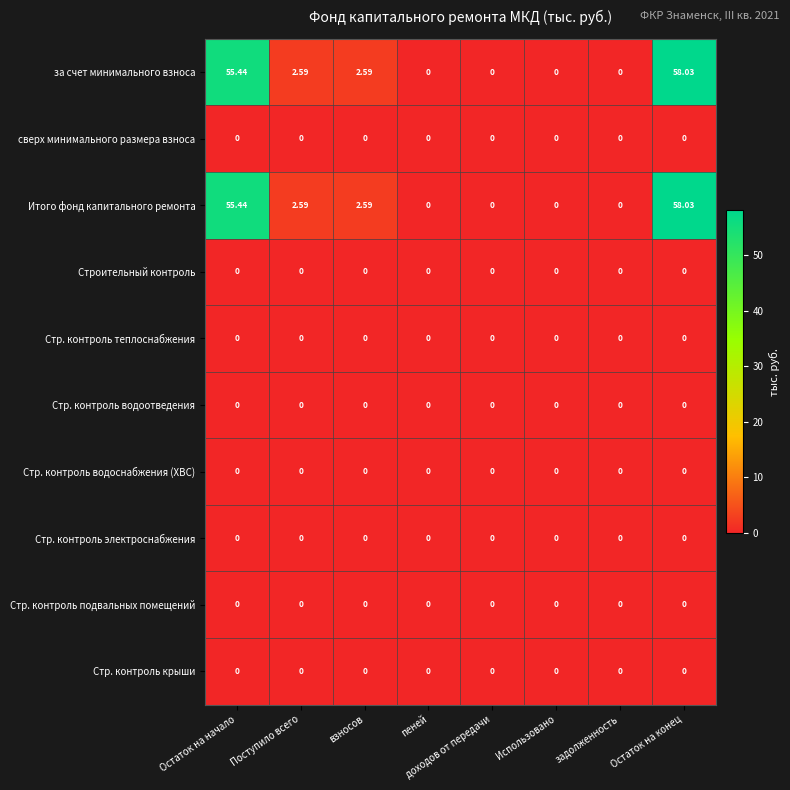

At which category is the sum across all series the highest?

Остаток на конец